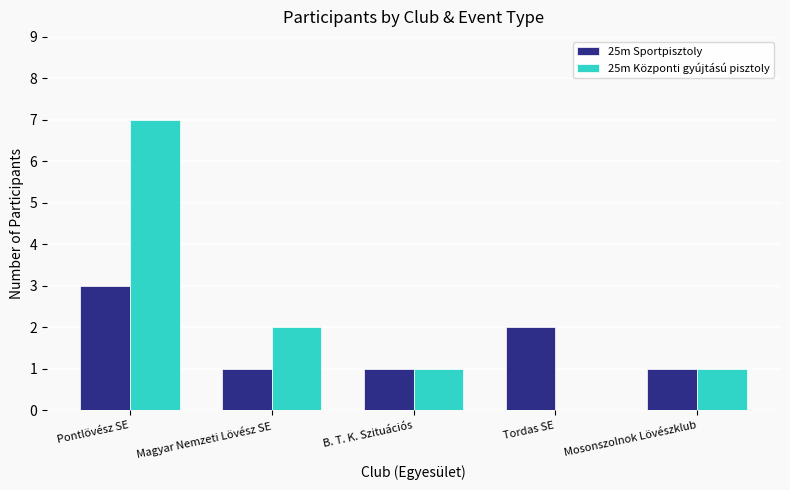

Which label corresponds to the largest value in the chart?

Pontlövész SE